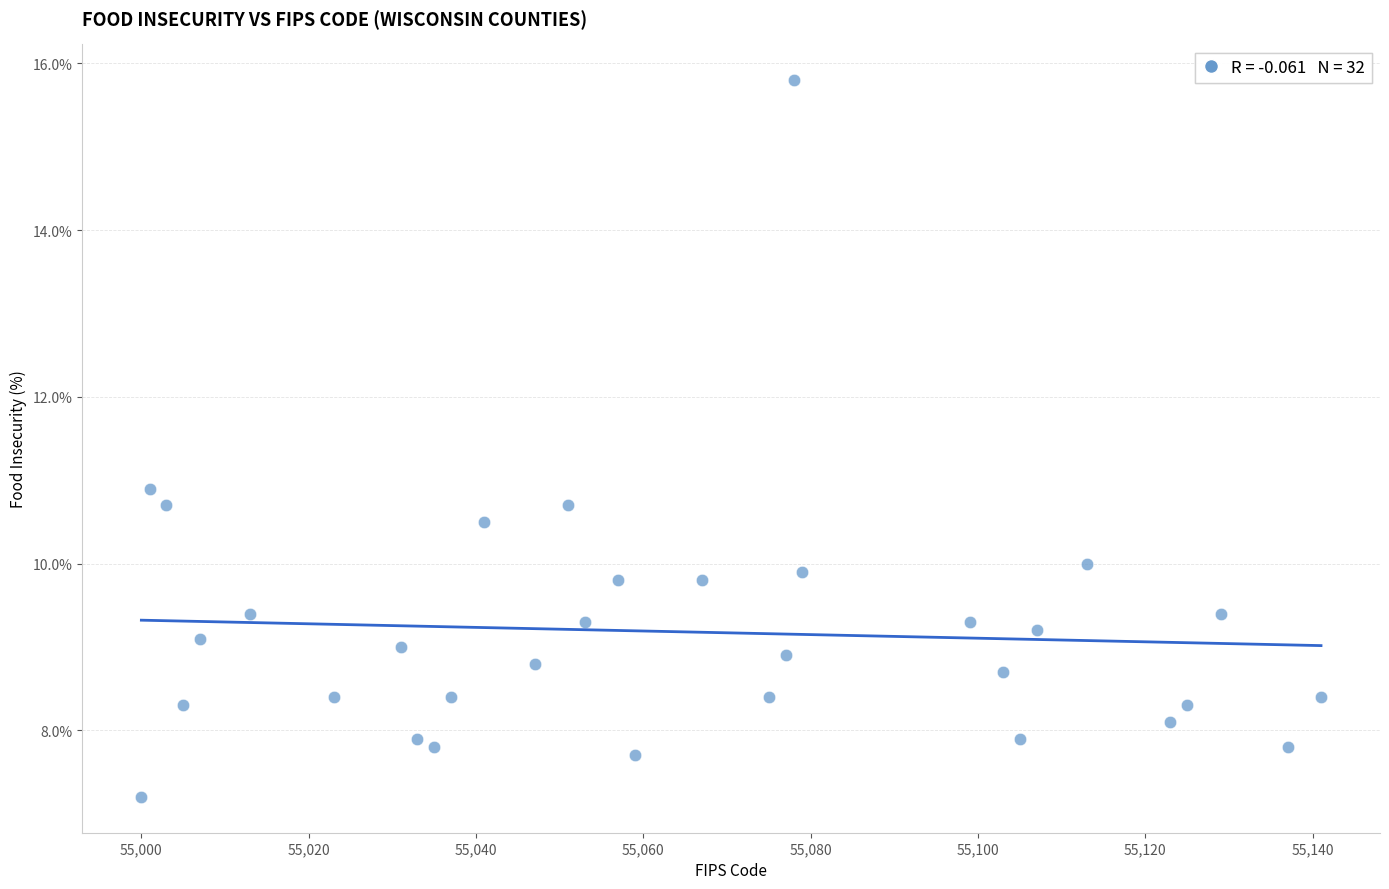

What Y value in the scatter plot is closest to 11?

10.9